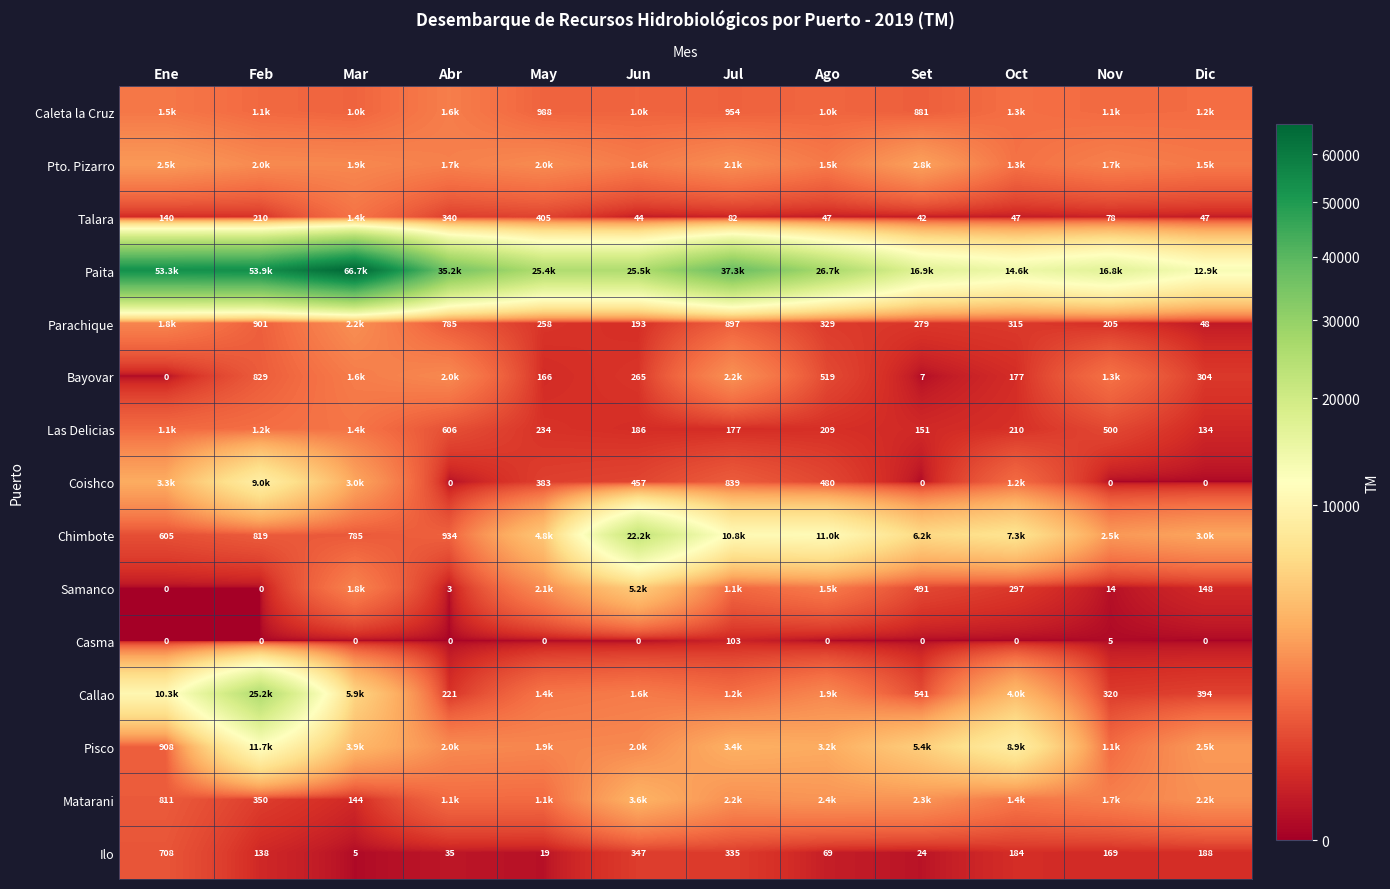

Where does the Ilo series first go above 169?

Ene